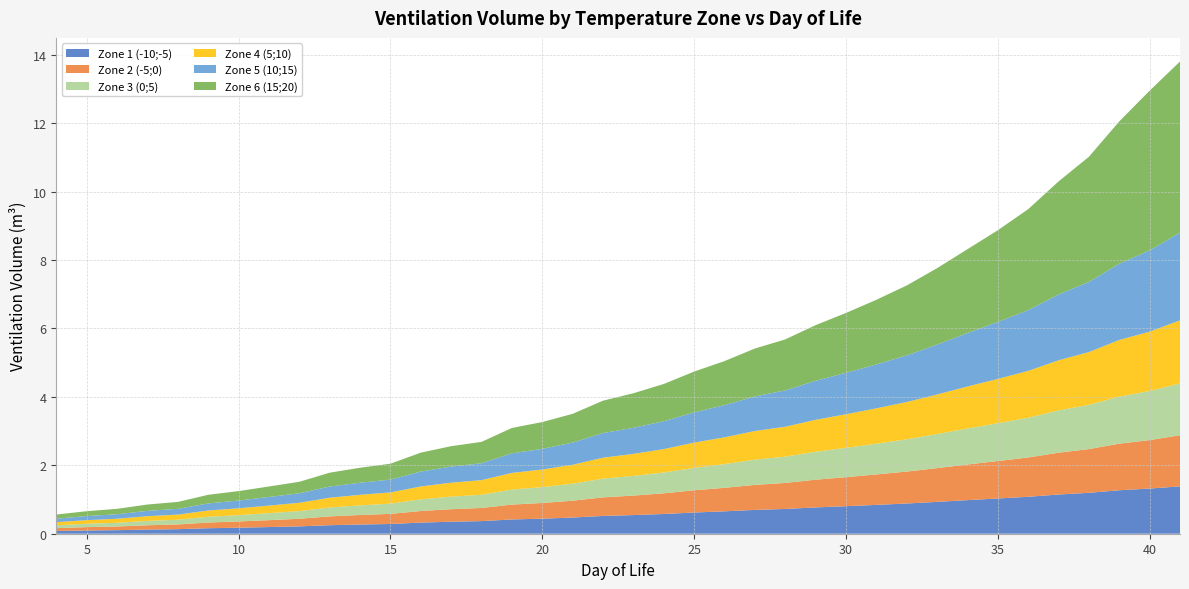

Reading left to right, extract all data points from this chart.

Zone 1 (-10;-5): 4=0.1	5=0.1	6=0.1	7=0.1	8=0.1	9=0.2	10=0.2	11=0.2	12=0.2	13=0.2	14=0.3	15=0.3	16=0.3	17=0.4	18=0.4	19=0.4	20=0.4	21=0.5	22=0.5	23=0.5	24=0.6	25=0.6	26=0.7	27=0.7	28=0.7	29=0.8	30=0.8	31=0.8	32=0.9	33=0.9	34=1.0	35=1.0	36=1.1	37=1.1	38=1.2	39=1.3	40=1.3	41=1.4
Zone 2 (-5;0): 4=0.1	5=0.1	6=0.1	7=0.1	8=0.1	9=0.2	10=0.2	11=0.2	12=0.2	13=0.3	14=0.3	15=0.3	16=0.3	17=0.4	18=0.4	19=0.4	20=0.5	21=0.5	22=0.5	23=0.6	24=0.6	25=0.7	26=0.7	27=0.7	28=0.8	29=0.8	30=0.8	31=0.9	32=0.9	33=1.0	34=1.0	35=1.1	36=1.1	37=1.2	38=1.3	39=1.4	40=1.4	41=1.5
Zone 3 (0;5): 4=0.1	5=0.1	6=0.1	7=0.1	8=0.1	9=0.2	10=0.2	11=0.2	12=0.2	13=0.3	14=0.3	15=0.3	16=0.3	17=0.4	18=0.4	19=0.4	20=0.5	21=0.5	22=0.5	23=0.6	24=0.6	25=0.7	26=0.7	27=0.7	28=0.8	29=0.8	30=0.9	31=0.9	32=0.9	33=1.0	34=1.1	35=1.1	36=1.2	37=1.2	38=1.3	39=1.4	40=1.4	41=1.5
Zone 4 (5;10): 4=0.1	5=0.1	6=0.1	7=0.1	8=0.1	9=0.2	10=0.2	11=0.2	12=0.2	13=0.3	14=0.3	15=0.3	16=0.4	17=0.4	18=0.4	19=0.5	20=0.5	21=0.6	22=0.6	23=0.6	24=0.7	25=0.7	26=0.8	27=0.8	28=0.9	29=0.9	30=1.0	31=1.0	32=1.1	33=1.2	34=1.2	35=1.3	36=1.4	37=1.5	38=1.5	39=1.7	40=1.7	41=1.8
Zone 5 (10;15): 4=0.1	5=0.1	6=0.1	7=0.2	8=0.2	9=0.2	10=0.2	11=0.3	12=0.3	13=0.3	14=0.4	15=0.4	16=0.4	17=0.5	18=0.5	19=0.6	20=0.6	21=0.6	22=0.7	23=0.8	24=0.8	25=0.9	26=0.9	27=1.0	28=1.1	29=1.1	30=1.2	31=1.3	32=1.4	33=1.5	34=1.6	35=1.7	36=1.8	37=1.9	38=2.0	39=2.2	40=2.4	41=2.6
Zone 6 (15;20): 4=0.1	5=0.1	6=0.2	7=0.2	8=0.2	9=0.3	10=0.3	11=0.3	12=0.3	13=0.4	14=0.4	15=0.5	16=0.6	17=0.6	18=0.6	19=0.7	20=0.8	21=0.8	22=0.9	23=1.0	24=1.1	25=1.2	26=1.3	27=1.4	28=1.5	29=1.6	30=1.8	31=1.9	32=2.0	33=2.2	34=2.5	35=2.7	36=3.0	37=3.3	38=3.7	39=4.2	40=4.7	41=5.0